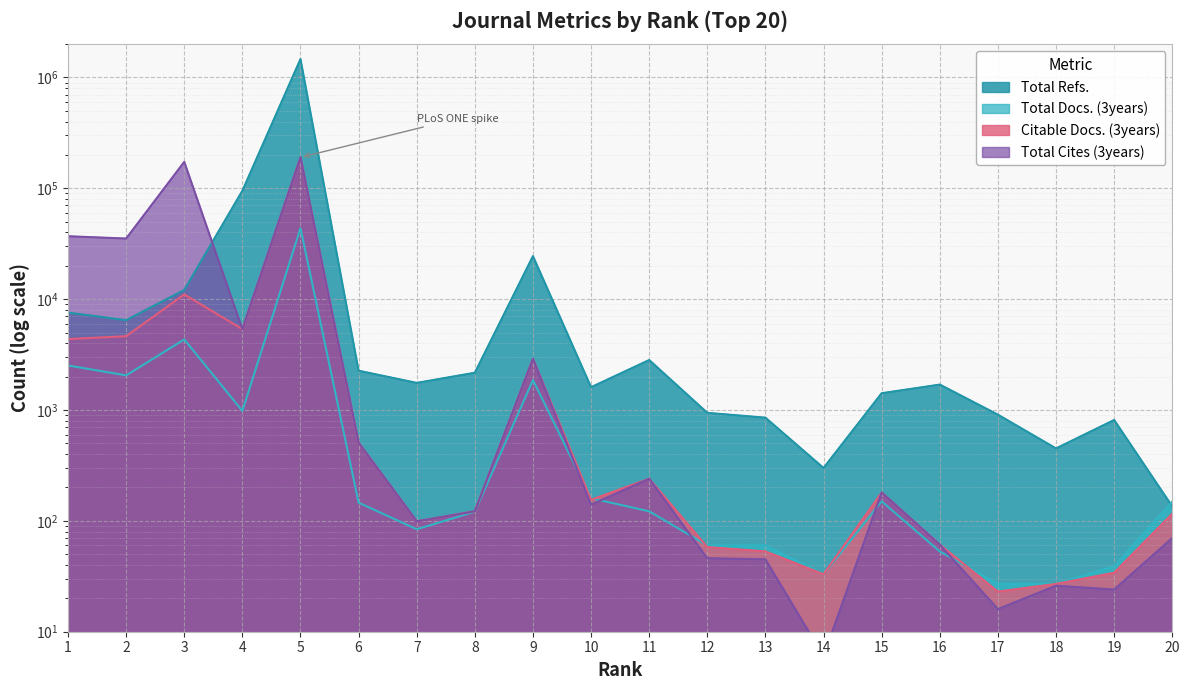

What is the difference between the second highest and minimum values in the Total Refs. series?

94796